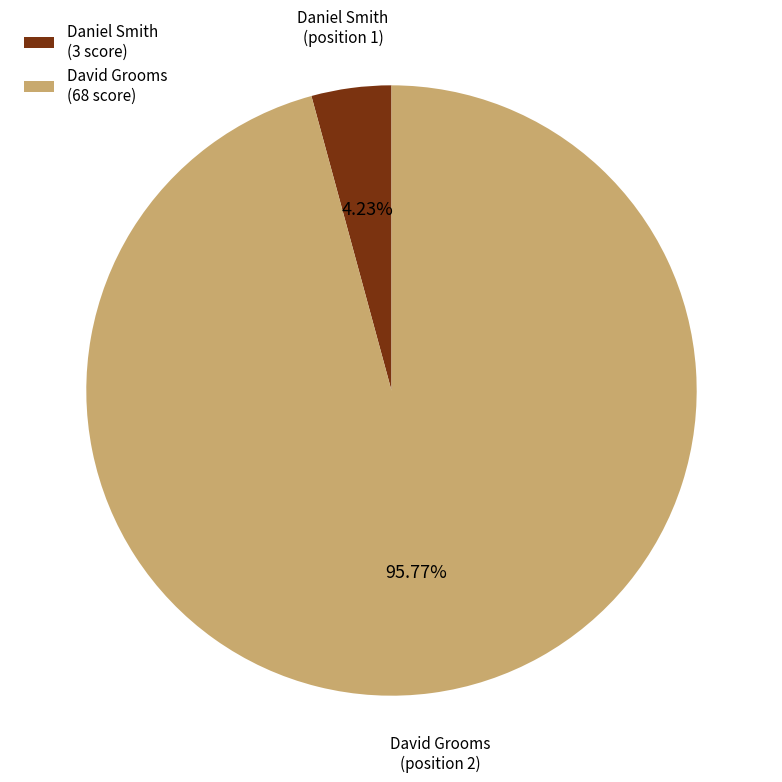

Does Daniel Smith (3 score) account for over 50% of the chart?

No